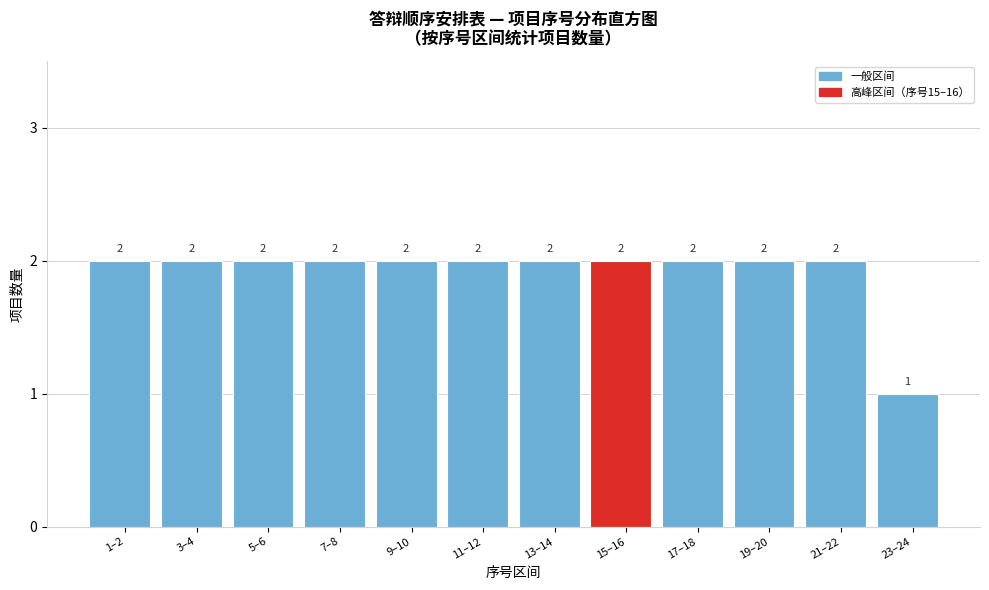

Reading right to left, list all the values displayed in this chart.

1	2	2	2	2	2	2	2	2	2	2	2